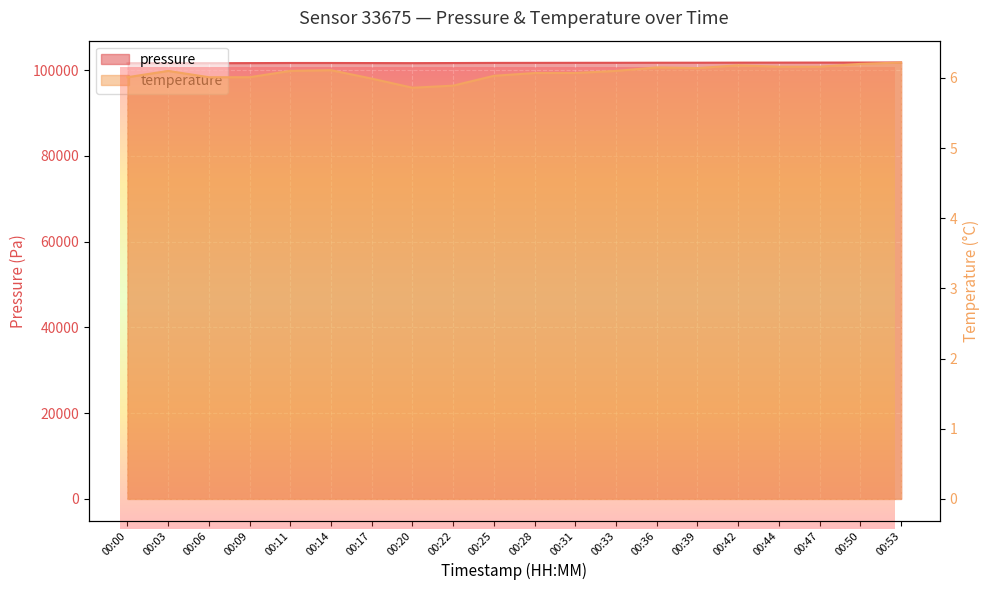

How many categories are shown in the chart?

20